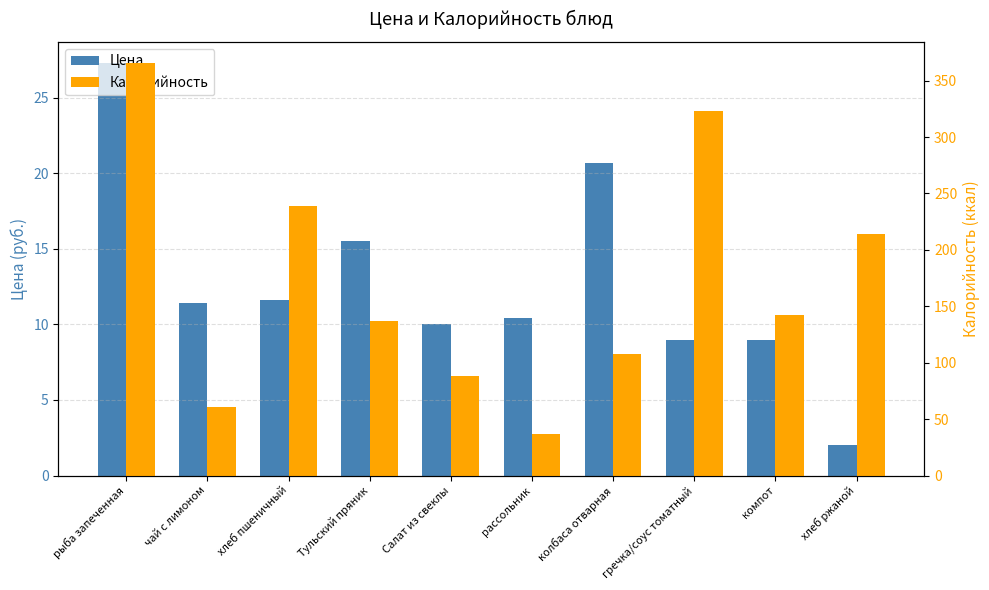

Does the chart contain stacked bars?

No